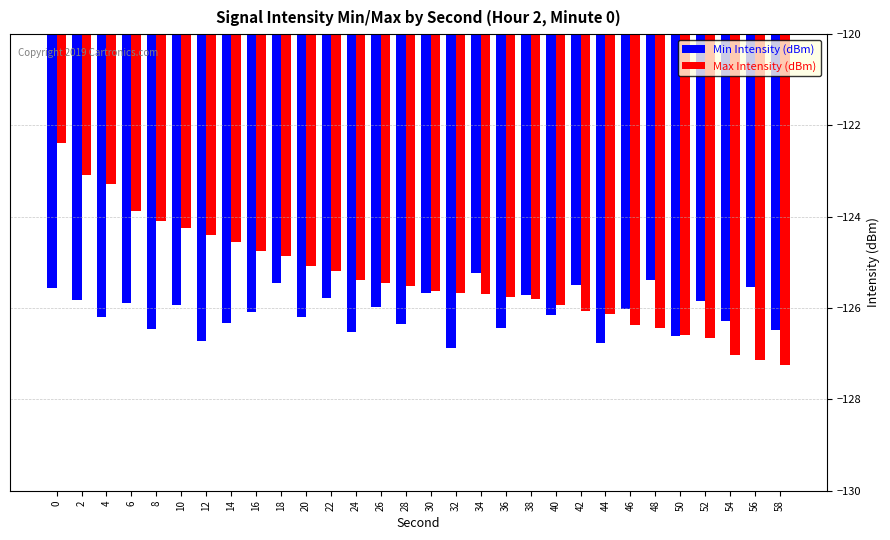

The Max Intensity (dBm) series shows -188.5 at 32. True or false?

False